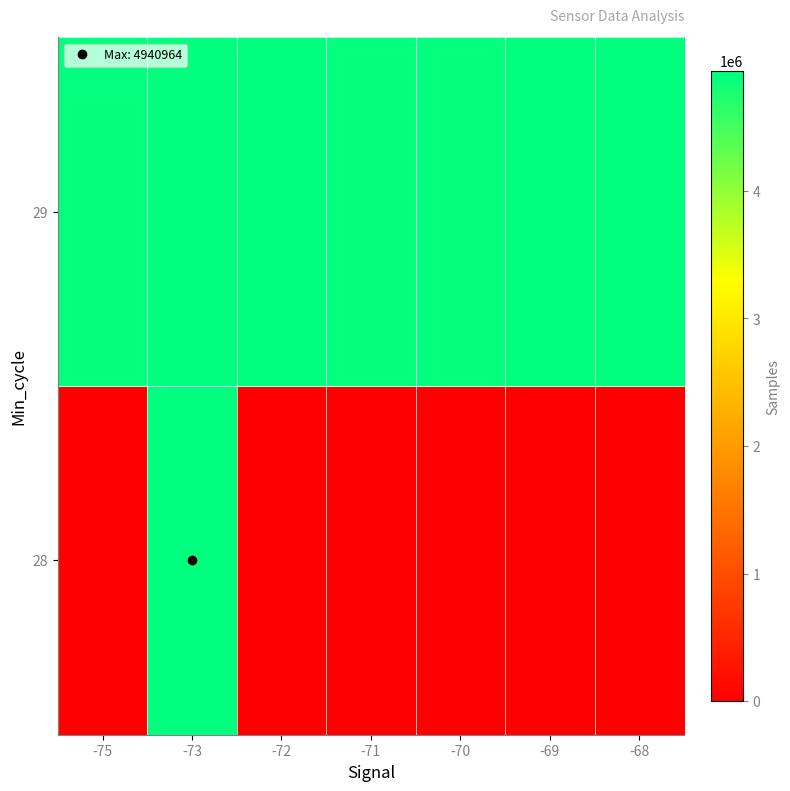

Which has a higher value, -68 or -72?

-68